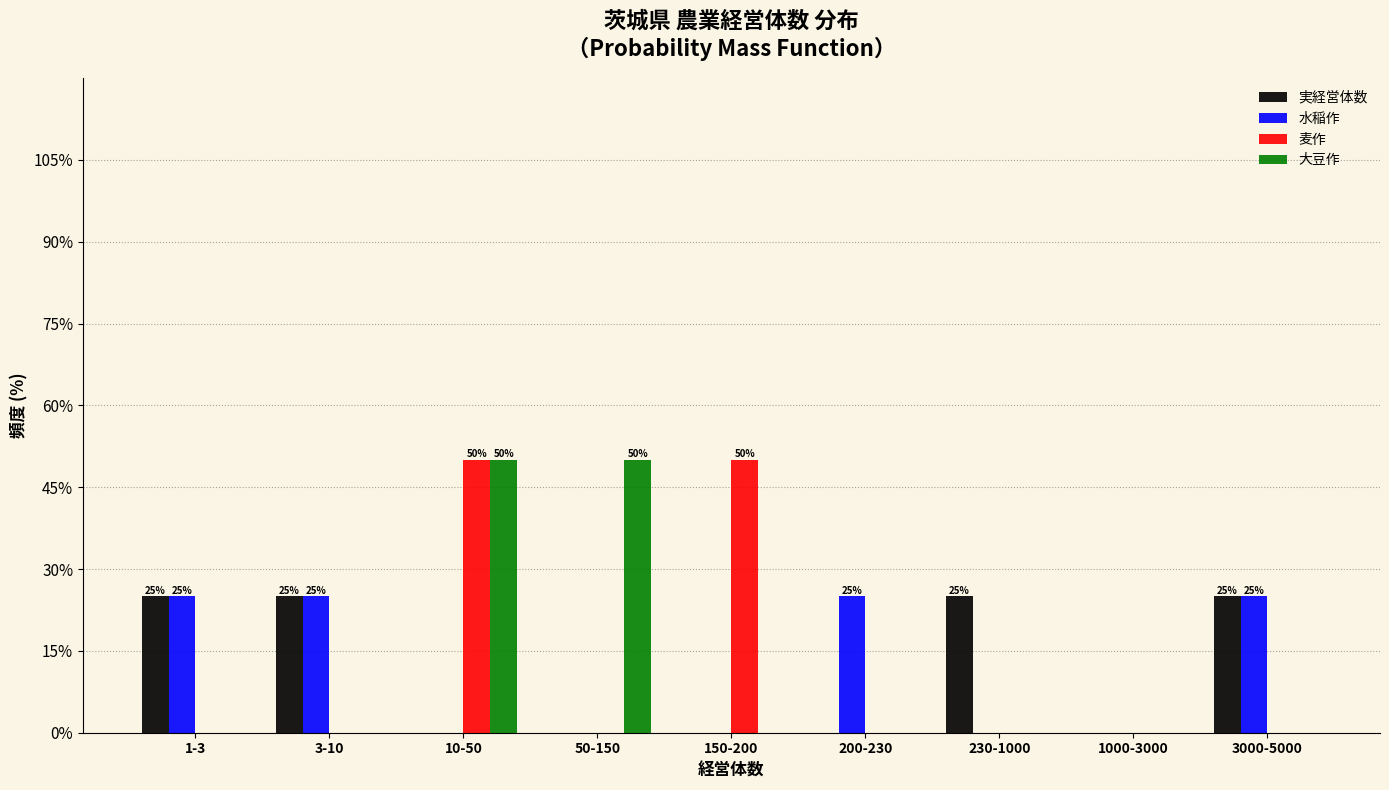

What is the greatest value displayed?

50